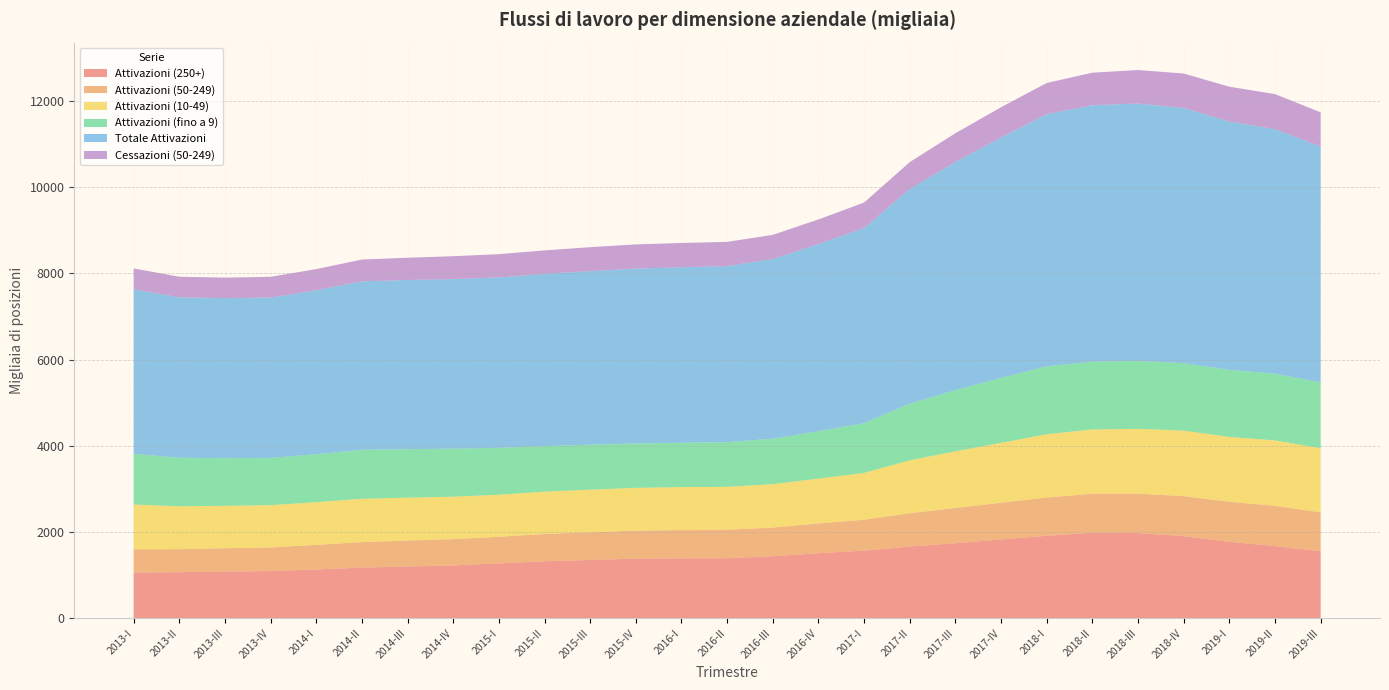

Reading left to right, transcribe all the data shown in this chart.

Attivazioni (250+): 2013-I=1060	2013-II=1069	2013-III=1083	2013-IV=1096	2014-I=1133	2014-II=1176	2014-III=1202	2014-IV=1225	2015-I=1275	2015-II=1323	2015-III=1352	2015-IV=1385	2016-I=1391	2016-II=1394	2016-III=1439	2016-IV=1510	2017-I=1570	2017-II=1665	2017-III=1742	2017-IV=1827	2018-I=1914	2018-II=1984	2018-III=1977	2018-IV=1906	2019-I=1774	2019-II=1675	2019-III=1553
Attivazioni (50-249): 2013-I=542	2013-II=534	2013-III=542	2013-IV=548	2014-I=569	2014-II=591	2014-III=602	2014-IV=611	2015-I=616	2015-II=632	2015-III=642	2015-IV=648	2016-I=656	2016-II=661	2016-III=666	2016-IV=691	2017-I=717	2017-II=772	2017-III=818	2017-IV=853	2018-I=888	2018-II=907	2018-III=916	2018-IV=928	2019-I=929	2019-II=934	2019-III=906
Attivazioni (10-49): 2013-I=1037	2013-II=996	2013-III=985	2013-IV=981	2014-I=992	2014-II=1006	2014-III=995	2014-IV=985	2015-I=976	2015-II=983	2015-III=990	2015-IV=994	2016-I=997	2016-II=995	2016-III=1008	2016-IV=1040	2017-I=1086	2017-II=1228	2017-III=1314	2017-IV=1390	2018-I=1470	2018-II=1490	2018-III=1503	2018-IV=1520	2019-I=1505	2019-II=1519	2019-III=1487
Attivazioni (fino a 9): 2013-I=1178	2013-II=1125	2013-III=1105	2013-IV=1096	2014-I=1112	2014-II=1137	2014-III=1125	2014-IV=1114	2015-I=1087	2015-II=1058	2015-III=1044	2015-IV=1029	2016-I=1029	2016-II=1036	2016-III=1055	2016-IV=1100	2017-I=1154	2017-II=1316	2017-III=1419	2017-IV=1508	2018-I=1576	2018-II=1571	2018-III=1575	2018-IV=1567	2019-I=1555	2019-II=1547	2019-III=1528
Totale Attivazioni: 2013-I=3817	2013-II=3723	2013-III=3715	2013-IV=3720	2014-I=3805	2014-II=3910	2014-III=3925	2014-IV=3935	2015-I=3955	2015-II=3996	2015-III=4028	2015-IV=4057	2016-I=4072	2016-II=4086	2016-III=4169	2016-IV=4341	2017-I=4528	2017-II=4980	2017-III=5293	2017-IV=5578	2018-I=5848	2018-II=5952	2018-III=5971	2018-IV=5921	2019-I=5762	2019-II=5674	2019-III=5473
Cessazioni (50-249): 2013-I=483	2013-II=478	2013-III=474	2013-IV=482	2014-I=491	2014-II=504	2014-III=517	2014-IV=531	2015-I=540	2015-II=544	2015-III=555	2015-IV=562	2016-I=563	2016-II=562	2016-III=560	2016-IV=572	2017-I=591	2017-II=624	2017-III=669	2017-IV=702	2018-I=725	2018-II=756	2018-III=779	2018-IV=798	2019-I=809	2019-II=814	2019-III=793